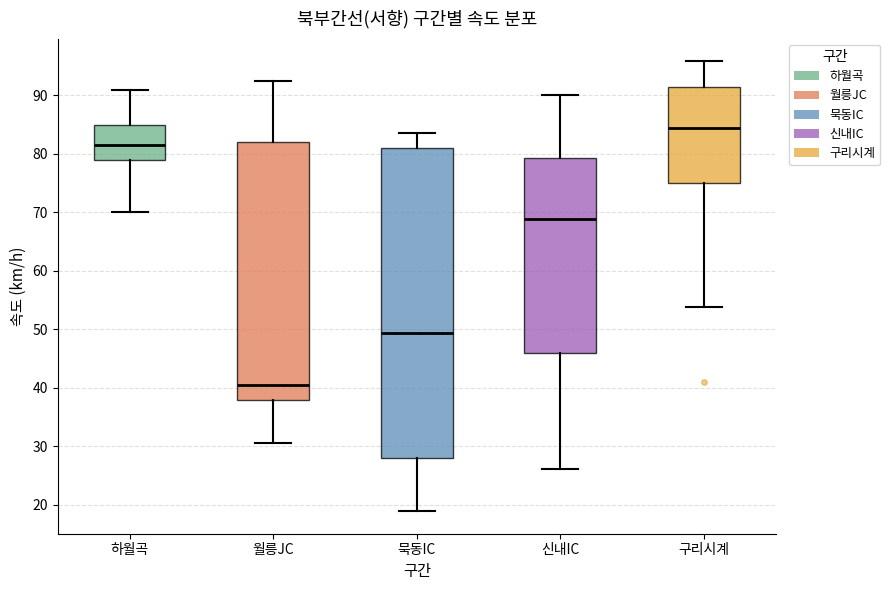

Where is the lower edge of the box for 묵동IC on the y-axis? The values are not printed on the chart, so give them approximately, as read against the axis.

28